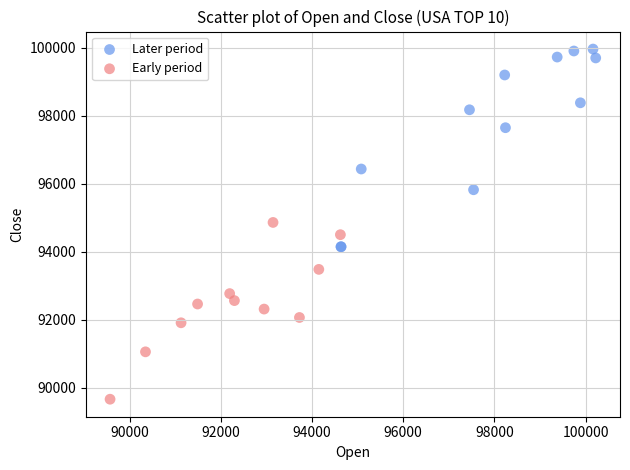

Which series has the widest spread of Y values?

Later period